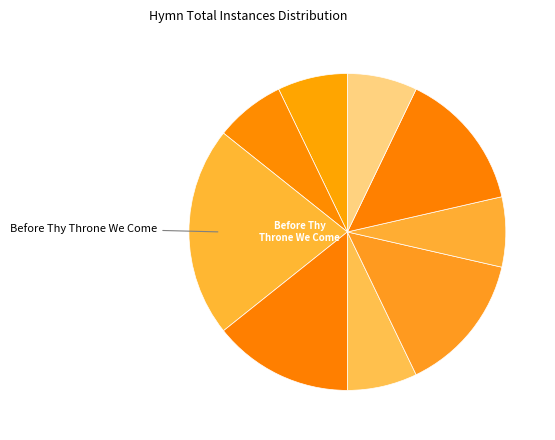

Which slice is the smallest?

Be Gracious, O Lord!